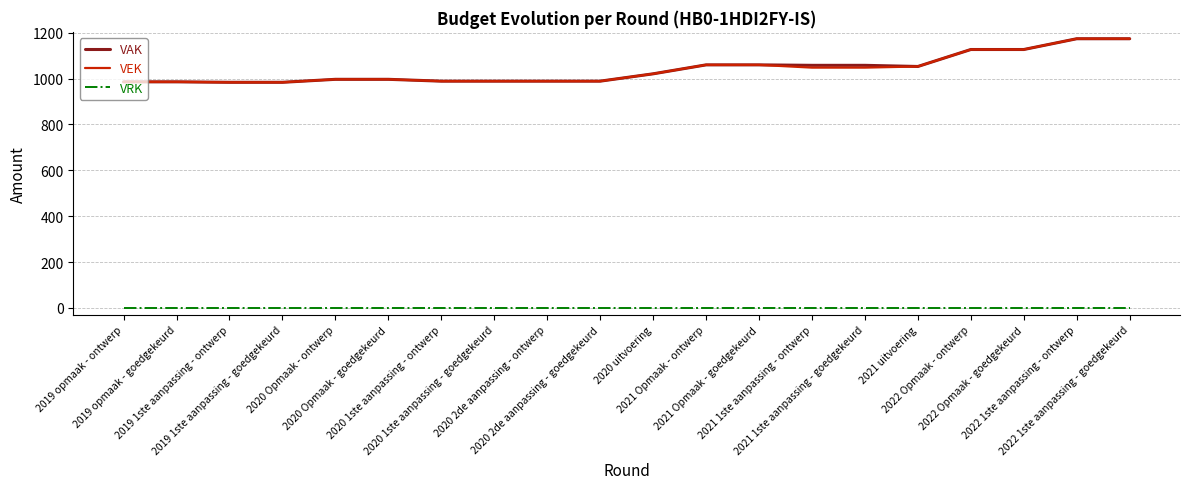

What is the greatest value displayed?

1174